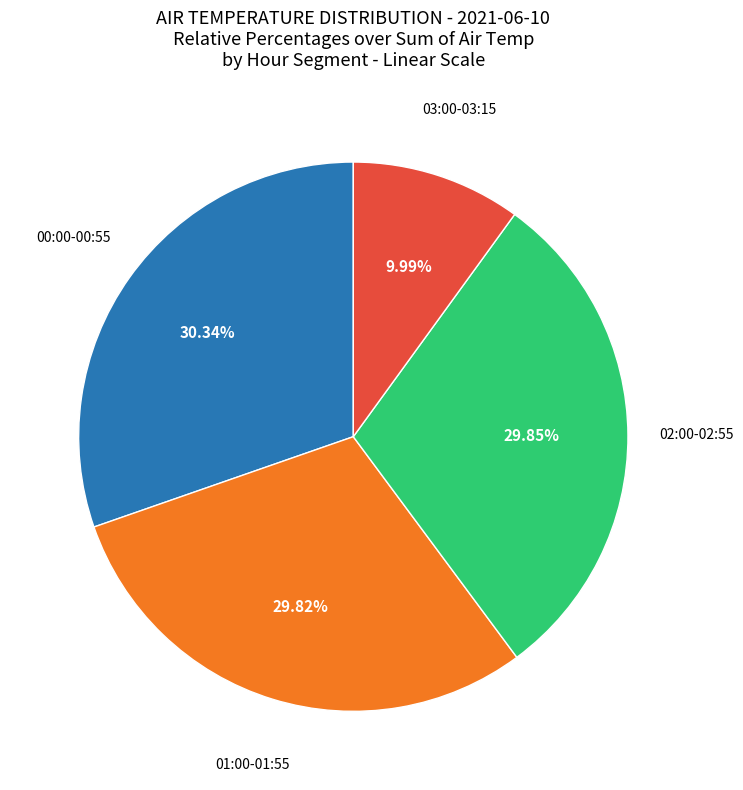

Is there a majority slice in this chart?

No